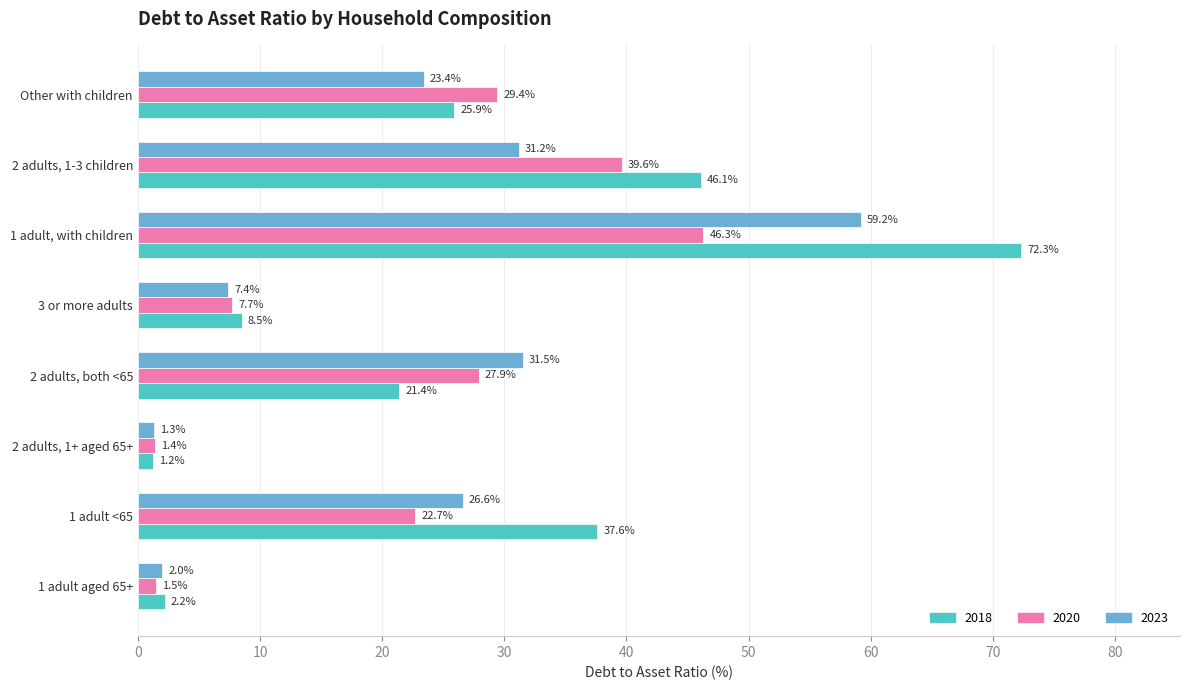

What is the total value across all series at 2 adults, 1-3 children?

116.9